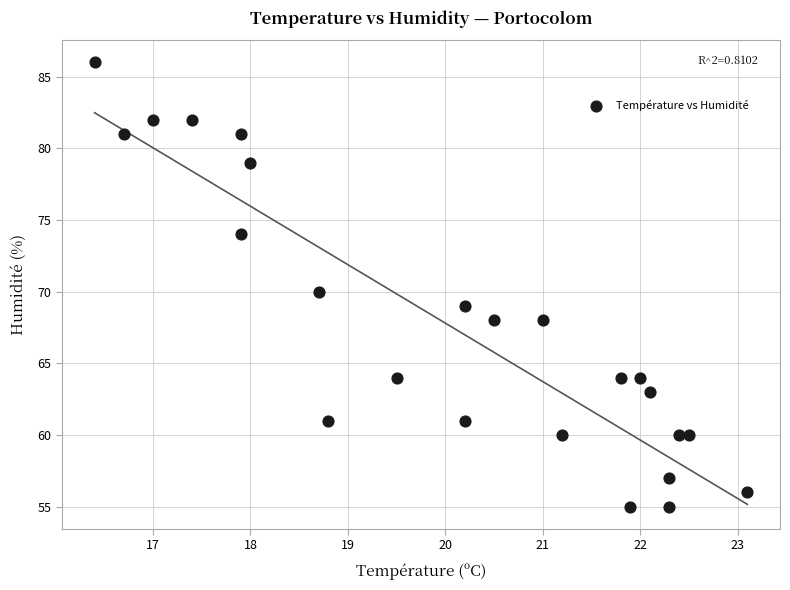

What is the range of Y values (max minus min)?

31